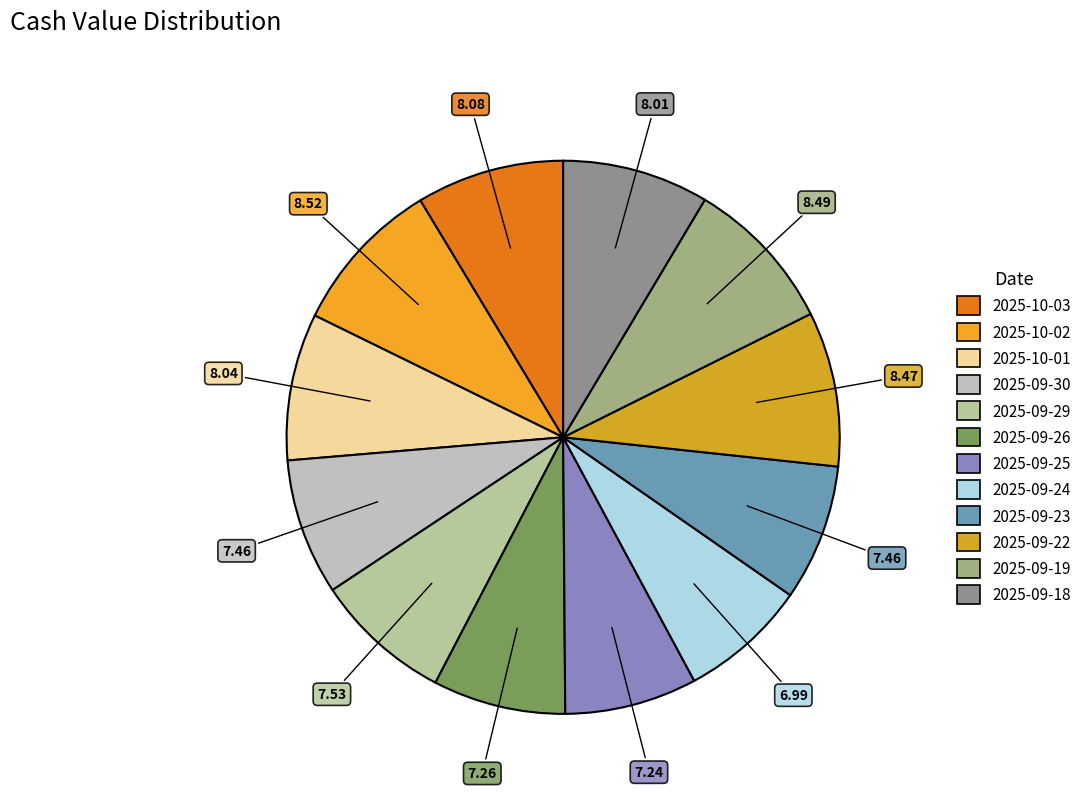

To the nearest percent, what percentage of the pie is 2025-09-30?

8%